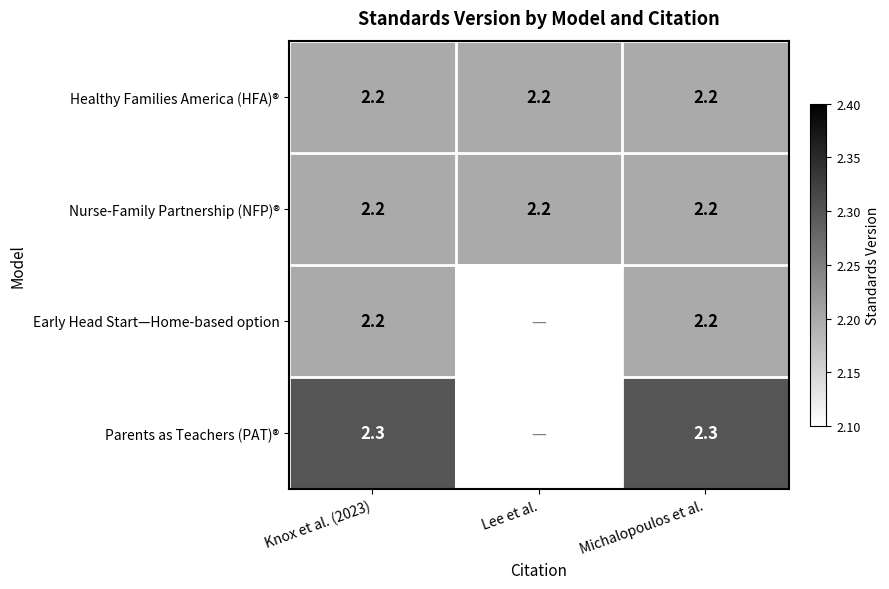

What is the lowest value of the Healthy Families America (HFA)® series?

2.2